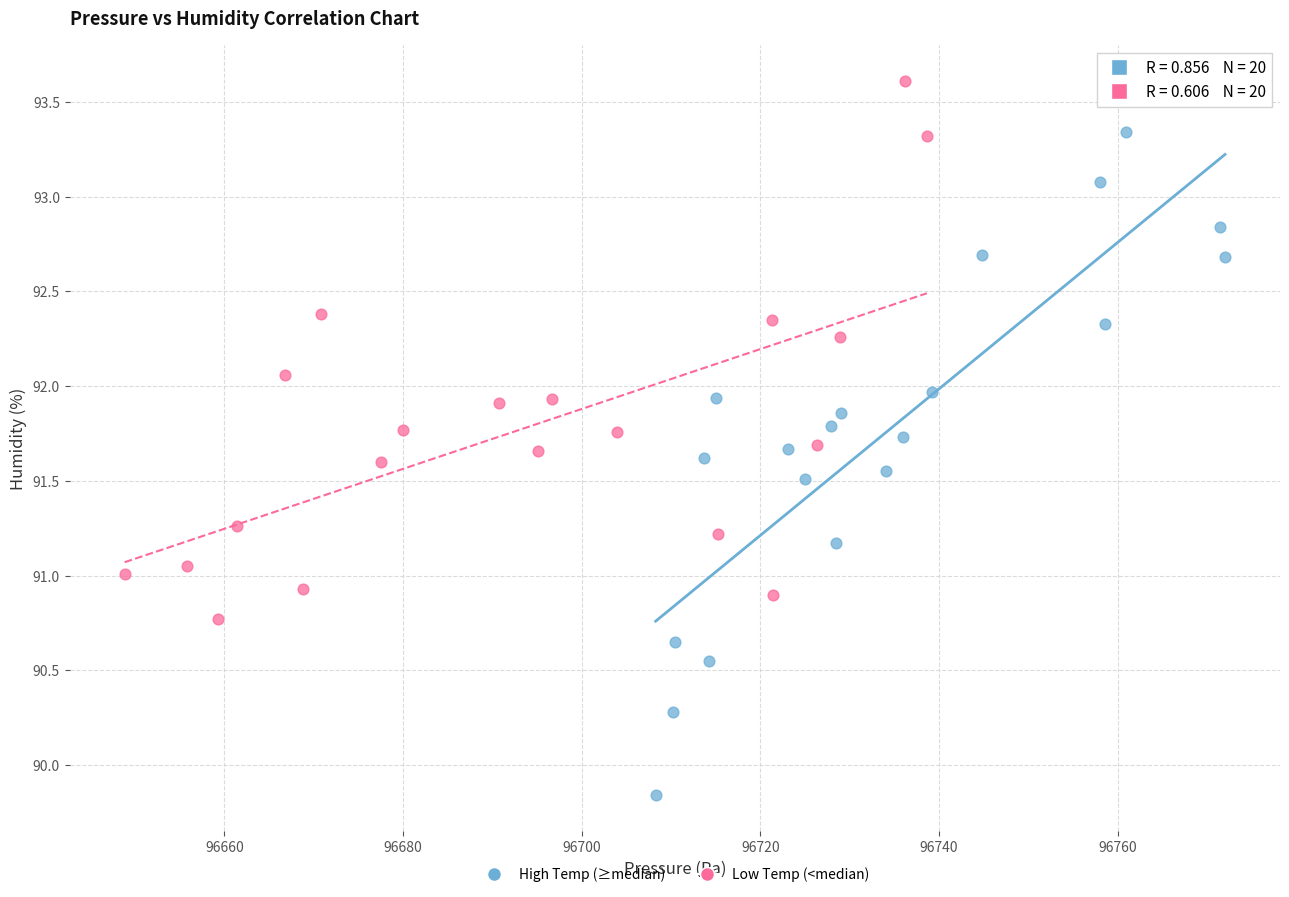

Which series reaches the minimum Y coordinate?

High Temp (≥median)